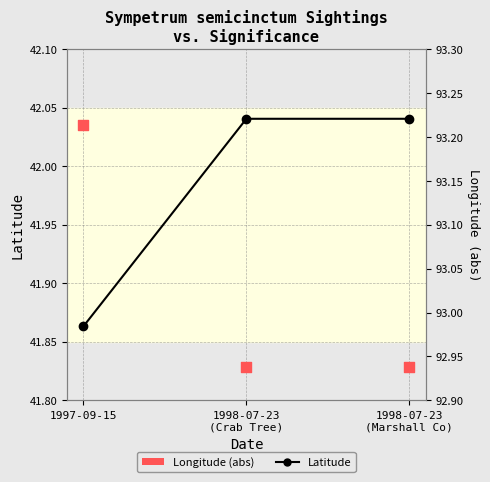

At how many categories does at least one series exceed 42?

3